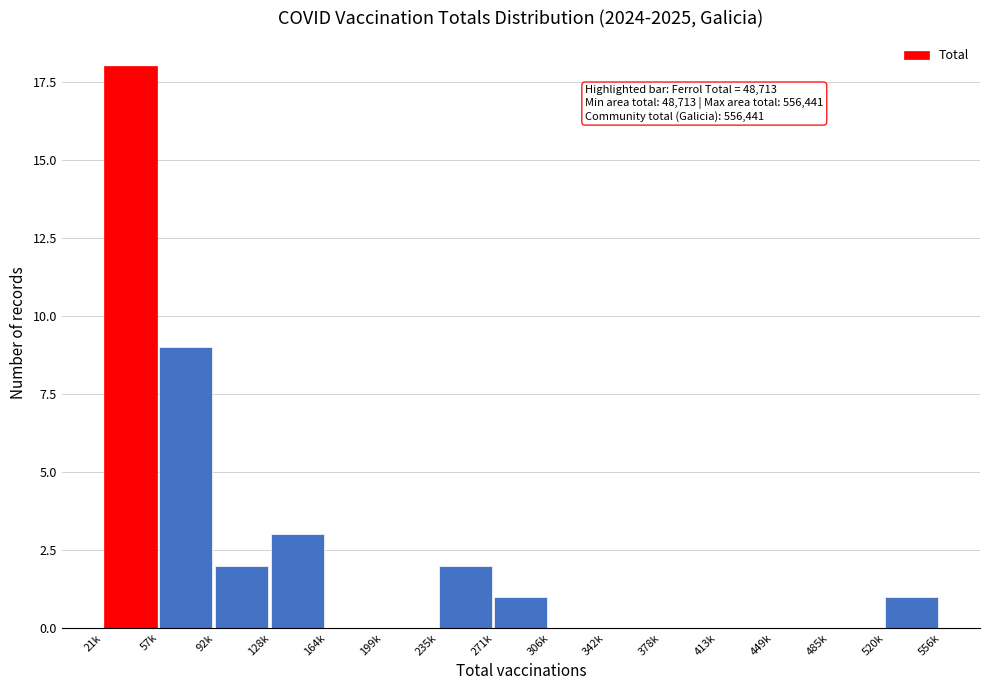

Reading left to right, list all the values displayed in this chart.

21k=18	57k=9	92k=2	128k=3	164k=0	199k=0	235k=2	271k=1	306k=0	342k=0	378k=0	413k=0	449k=0	485k=0	520k=1